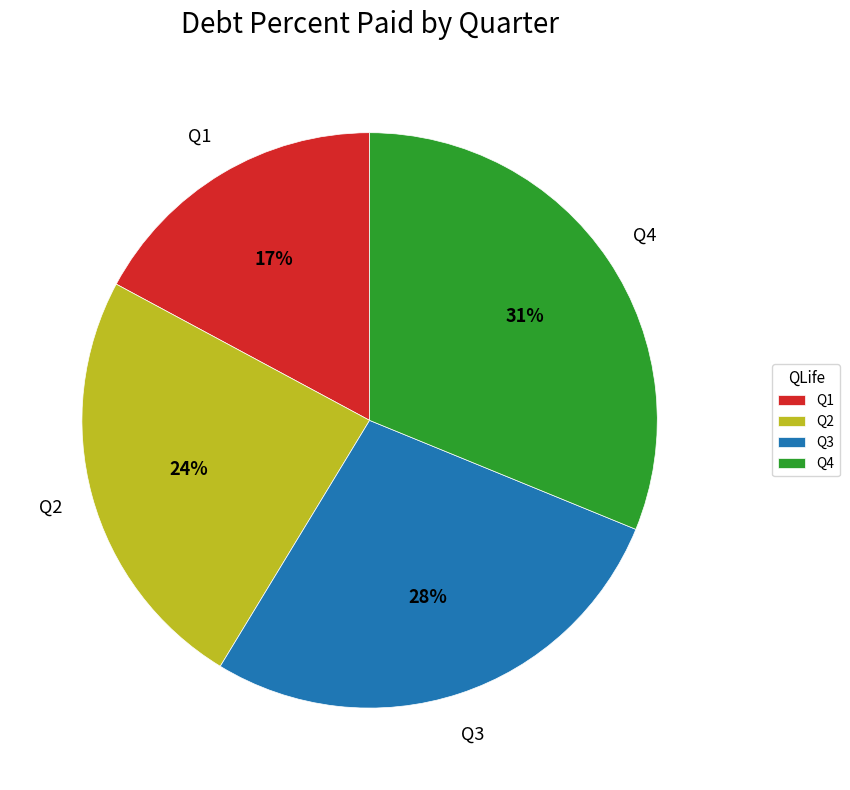

To the nearest percent, what is the combined percentage of Q1 and Q4?

48%